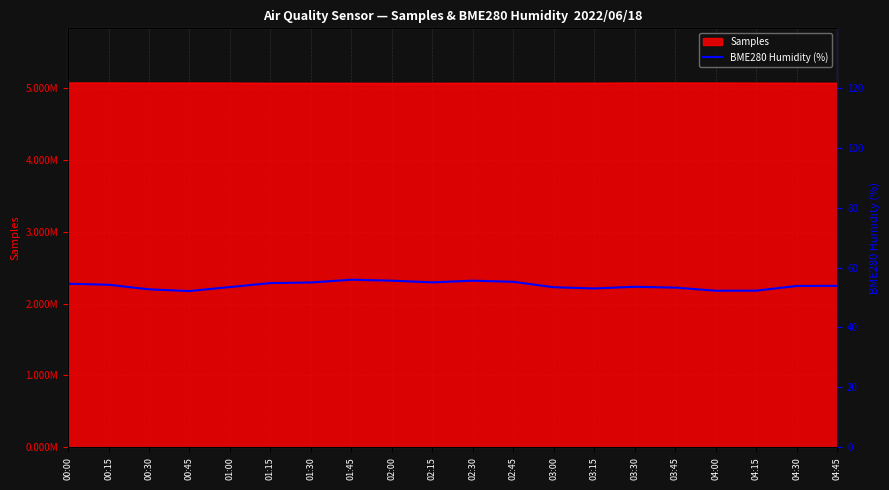

What is the label of the 19th point from the right?

00:15